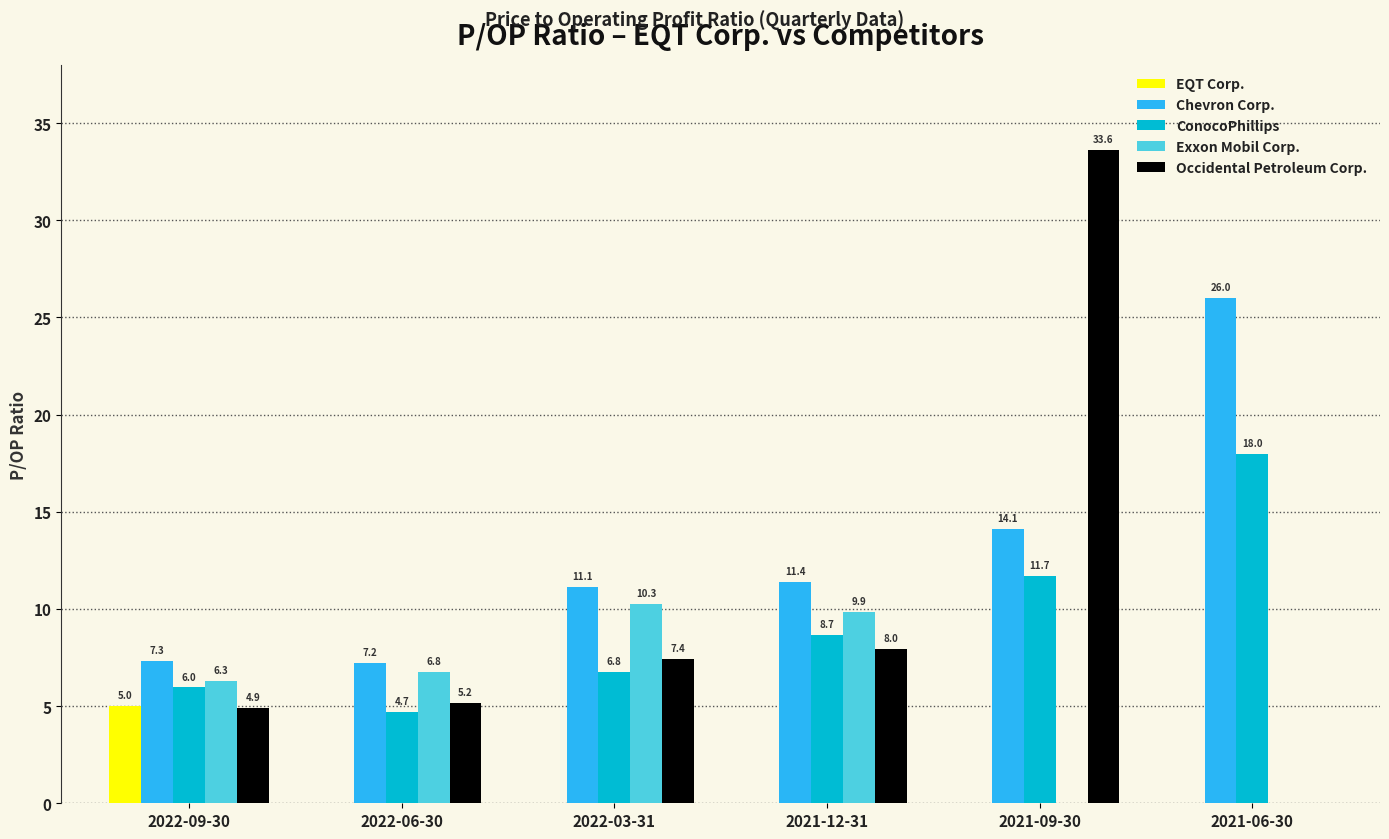

Reading left to right, transcribe all the data shown in this chart.

EQT Corp.: 2022-09-30=5.0	2022-06-30=0.0	2022-03-31=0.0	2021-12-31=0.0	2021-09-30=0.0	2021-06-30=0.0
Chevron Corp.: 2022-09-30=7.3	2022-06-30=7.2	2022-03-31=11.1	2021-12-31=11.4	2021-09-30=14.1	2021-06-30=26.0
ConocoPhillips: 2022-09-30=6.0	2022-06-30=4.7	2022-03-31=6.8	2021-12-31=8.7	2021-09-30=11.7	2021-06-30=18.0
Exxon Mobil Corp.: 2022-09-30=6.3	2022-06-30=6.8	2022-03-31=10.3	2021-12-31=9.9	2021-09-30=0.0	2021-06-30=0.0
Occidental Petroleum Corp.: 2022-09-30=4.9	2022-06-30=5.2	2022-03-31=7.4	2021-12-31=8.0	2021-09-30=33.6	2021-06-30=0.0